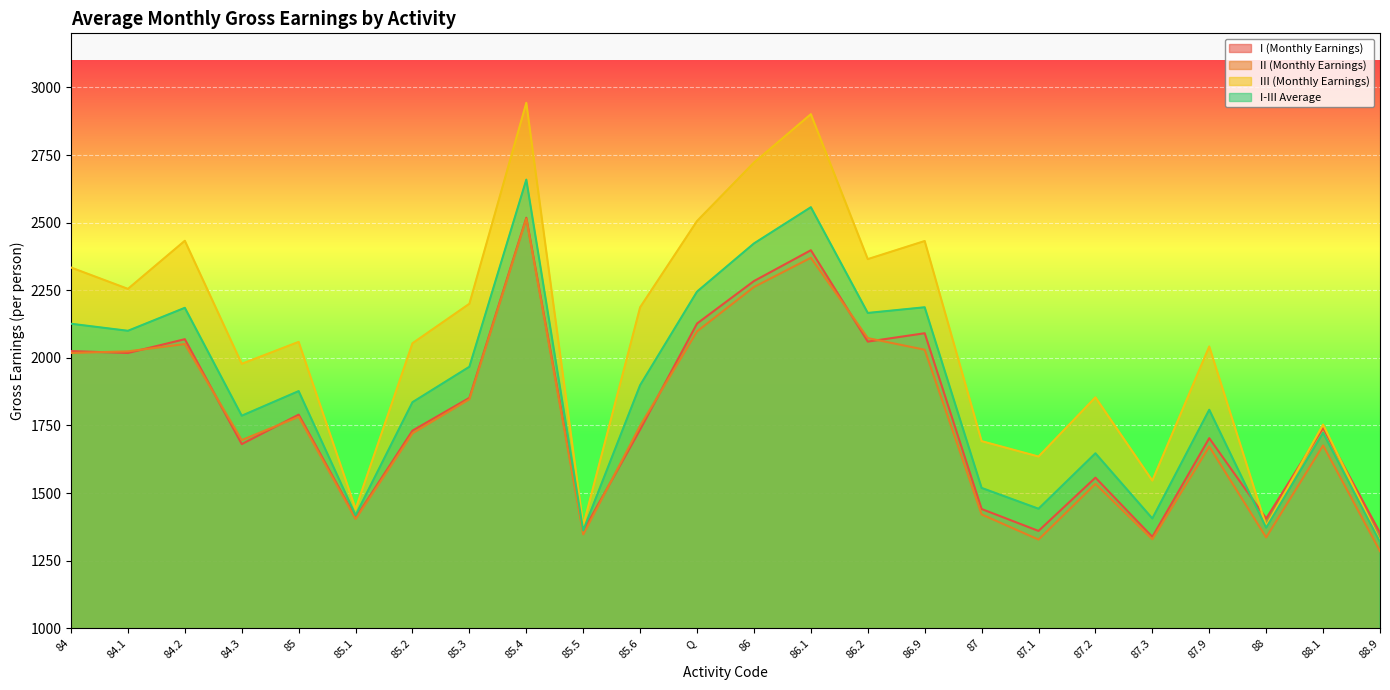

At which label is I-III Average closest to 1989?

85.3